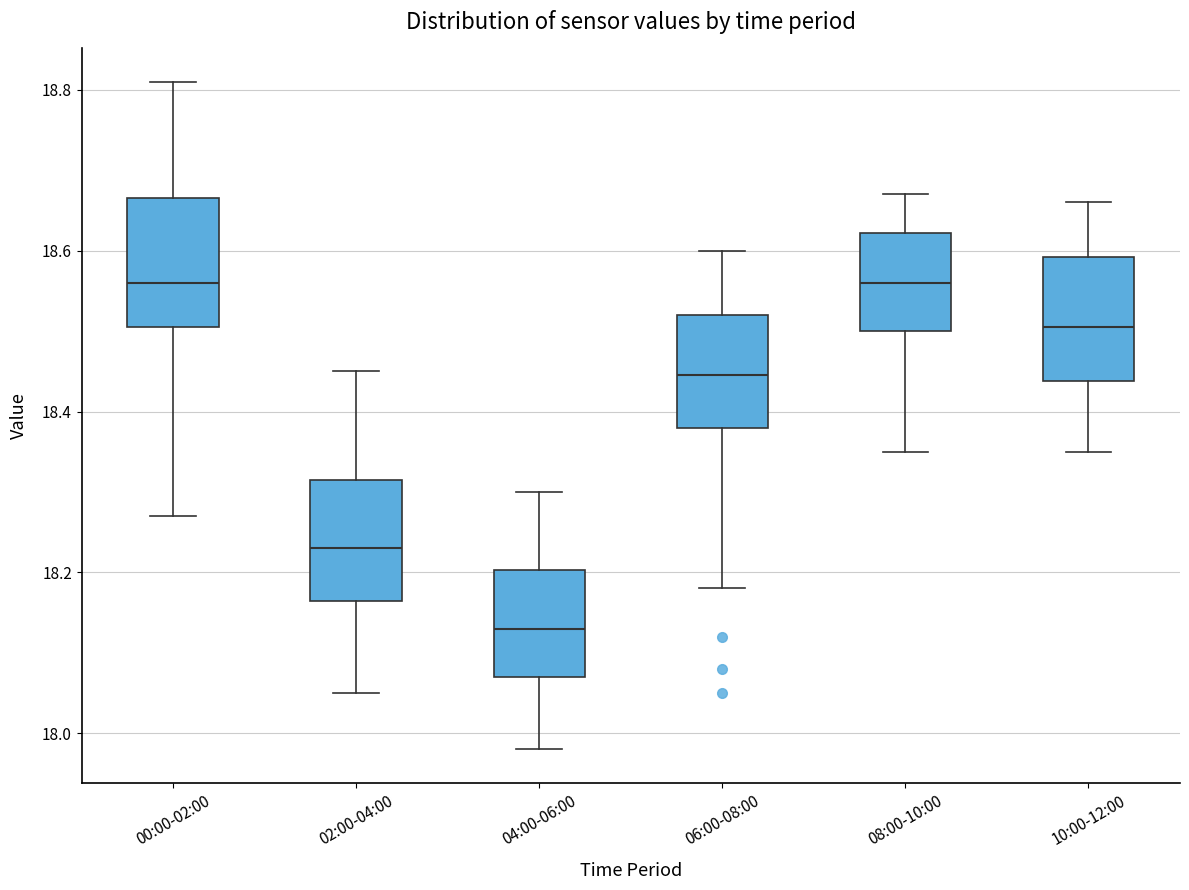

Reading left to right, transcribe this box plot: for each box, give where its median line is, the range the box spans, and where its two whiskers end, as read against the y-axis. The values are not printed on the chart, so give them approximately, as read against the axis.

00:00-02:00: median 18.56, box 18.50 to 18.66, whiskers 18.28 to 18.82
02:00-04:00: median 18.24, box 18.16 to 18.32, whiskers 18.06 to 18.46
04:00-06:00: median 18.14, box 18.08 to 18.20, whiskers 17.98 to 18.30
06:00-08:00: median 18.44, box 18.38 to 18.52, whiskers 18.18 to 18.60
08:00-10:00: median 18.56, box 18.50 to 18.62, whiskers 18.36 to 18.68
10:00-12:00: median 18.50, box 18.44 to 18.60, whiskers 18.36 to 18.66